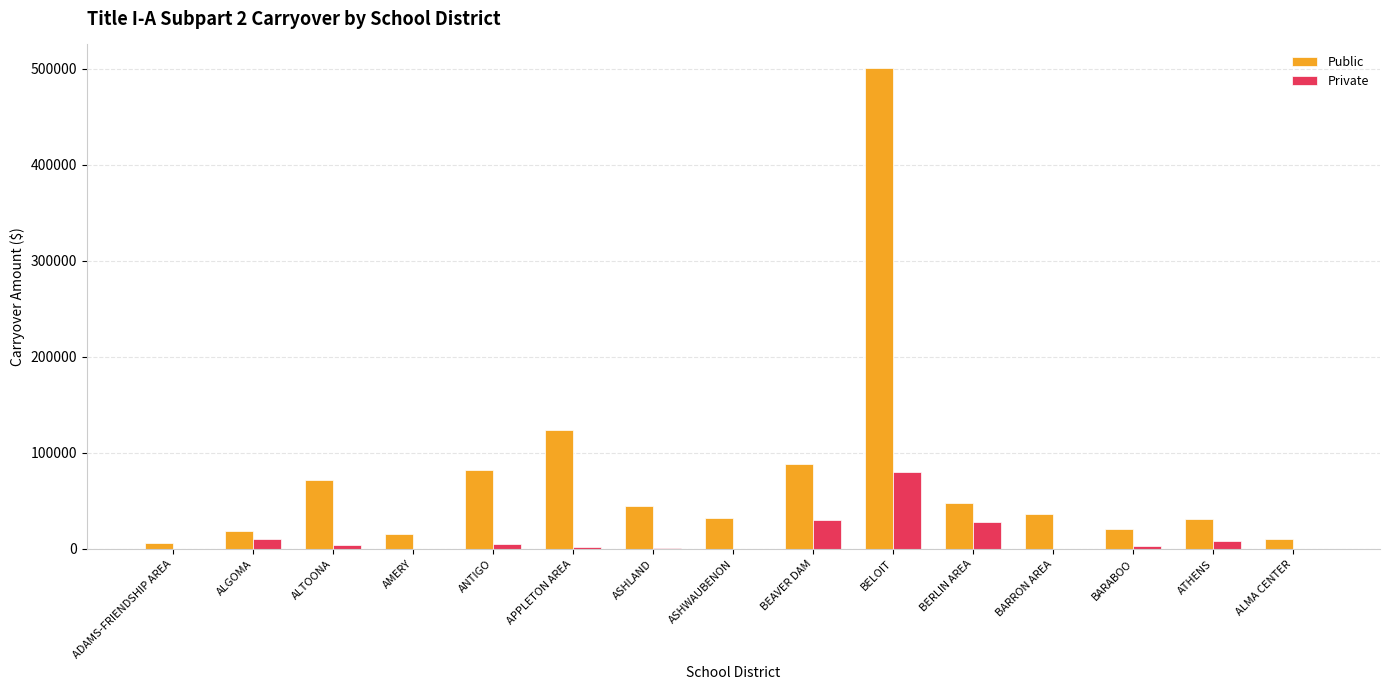

How many groups of bars are there?

15